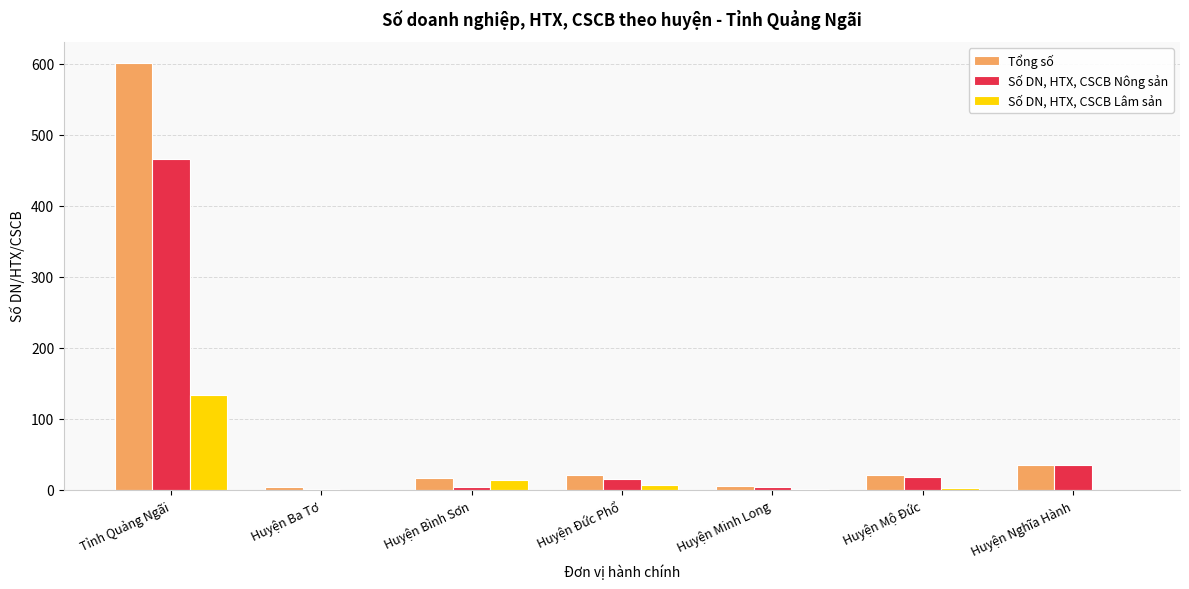

Which category has the highest value in the Tổng số series?

Tỉnh Quảng Ngãi